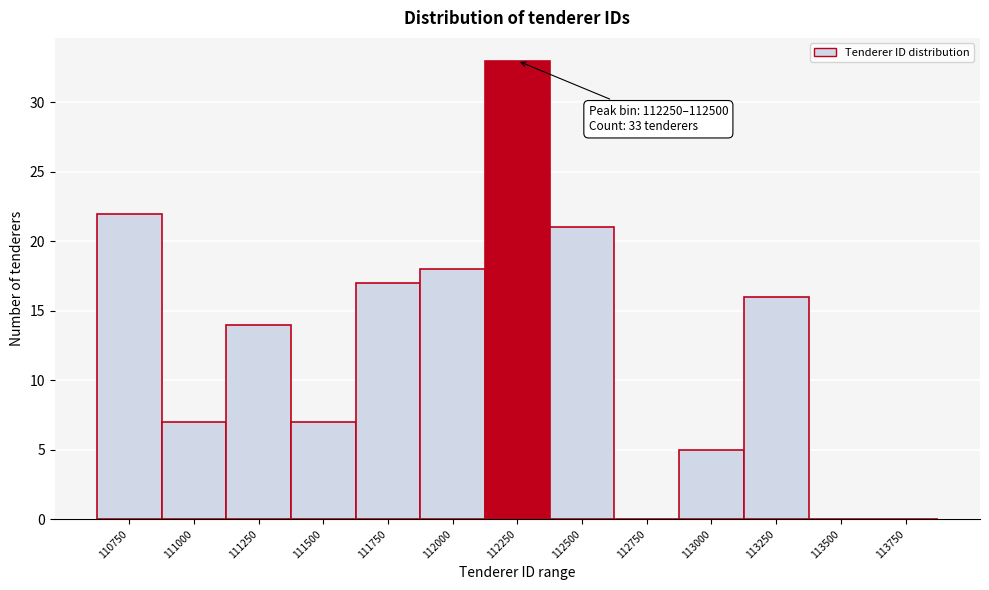

Reading left to right, list all the values displayed in this chart.

110750=22	111000=7	111250=14	111500=7	111750=17	112000=18	112250=33	112500=21	112750=0	113000=5	113250=16	113500=0	113750=0